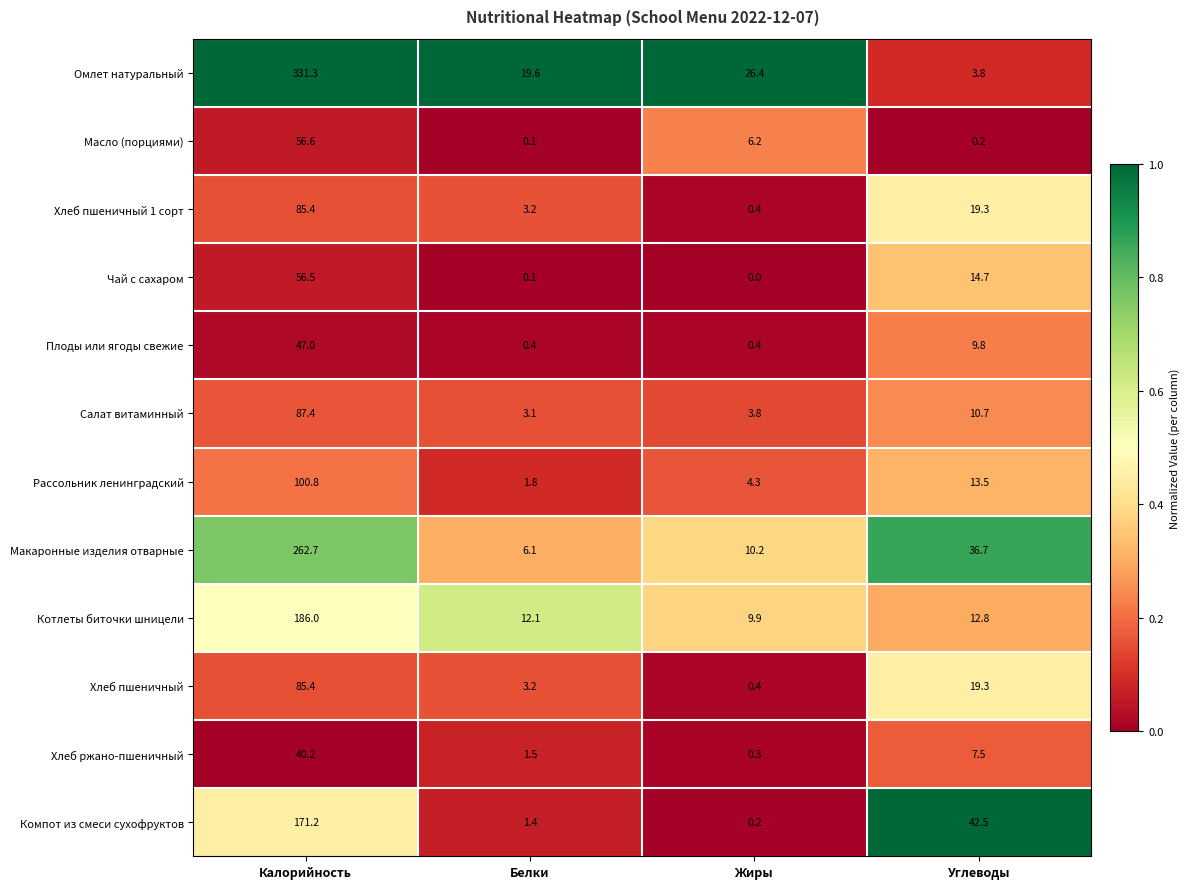

At which label is Масло (порциями) closest to 28?

Жиры